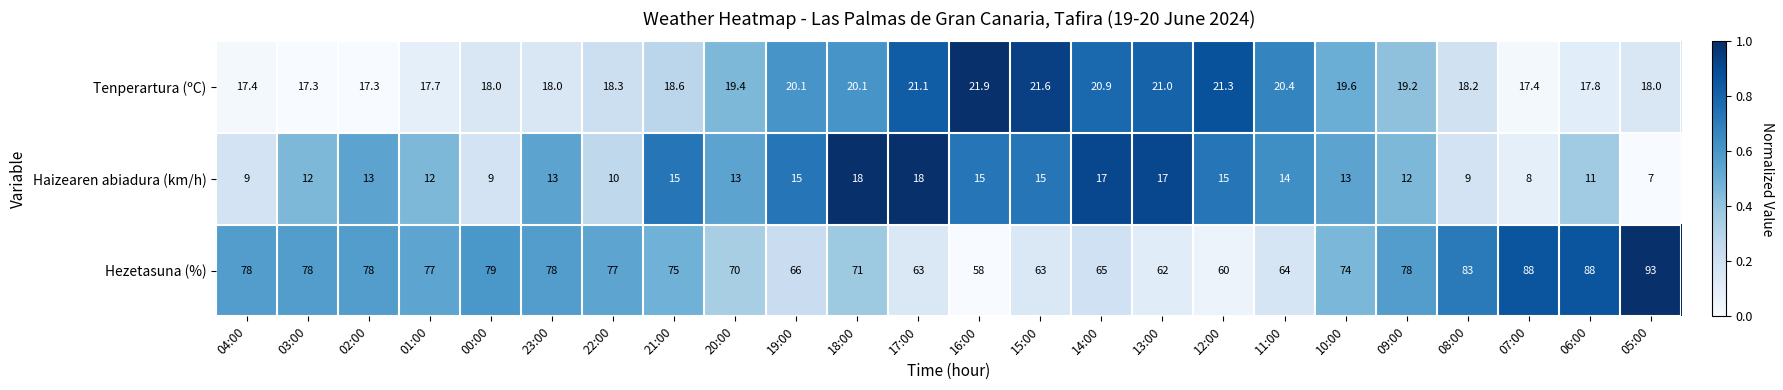

What is the sum of the Haizearen abiadura (km/h) values at 23:00 and 01:00?

25.0